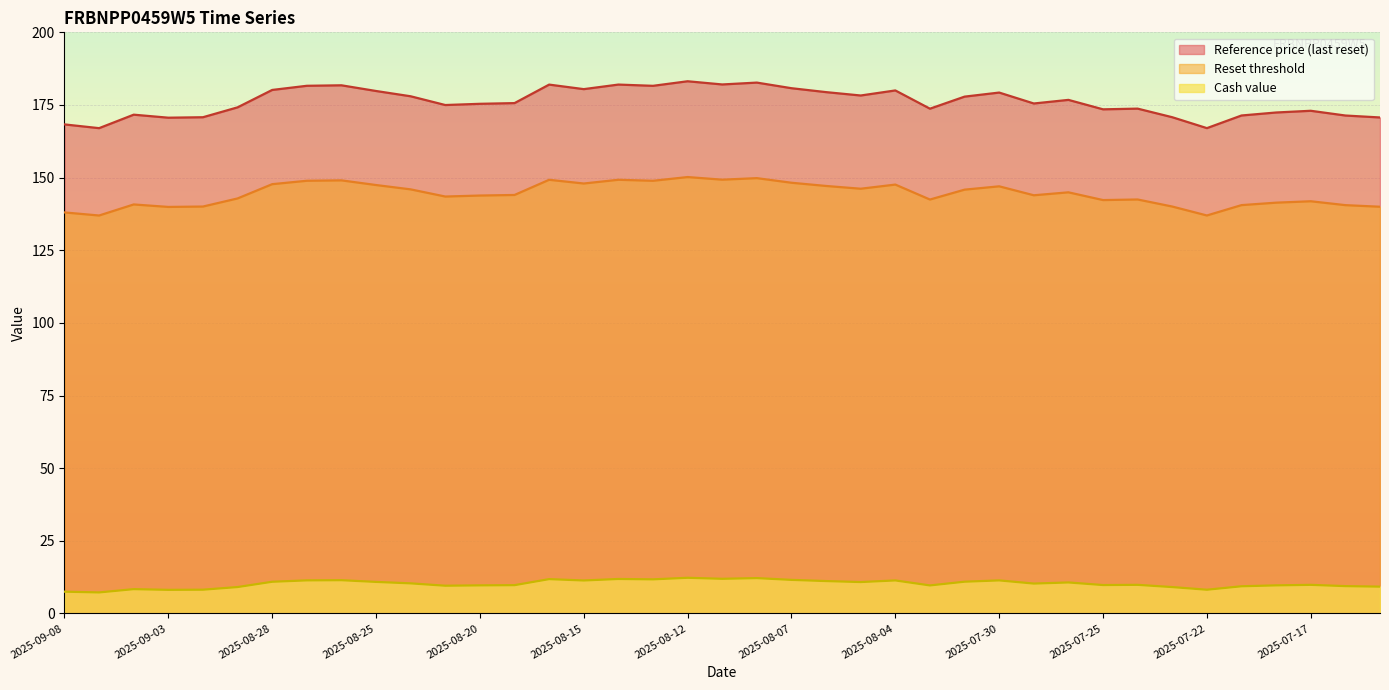

How many data points in Cash value are above 10?

20